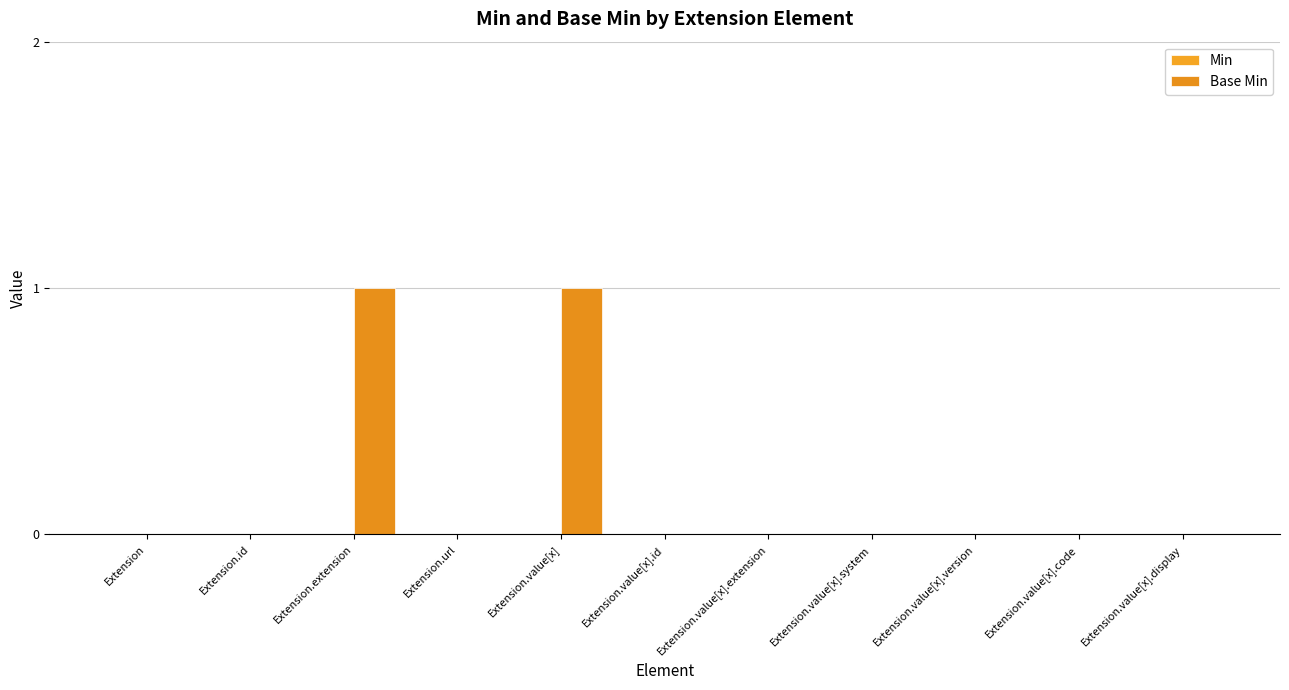

What position from the left is Extension.value[x].code?

10